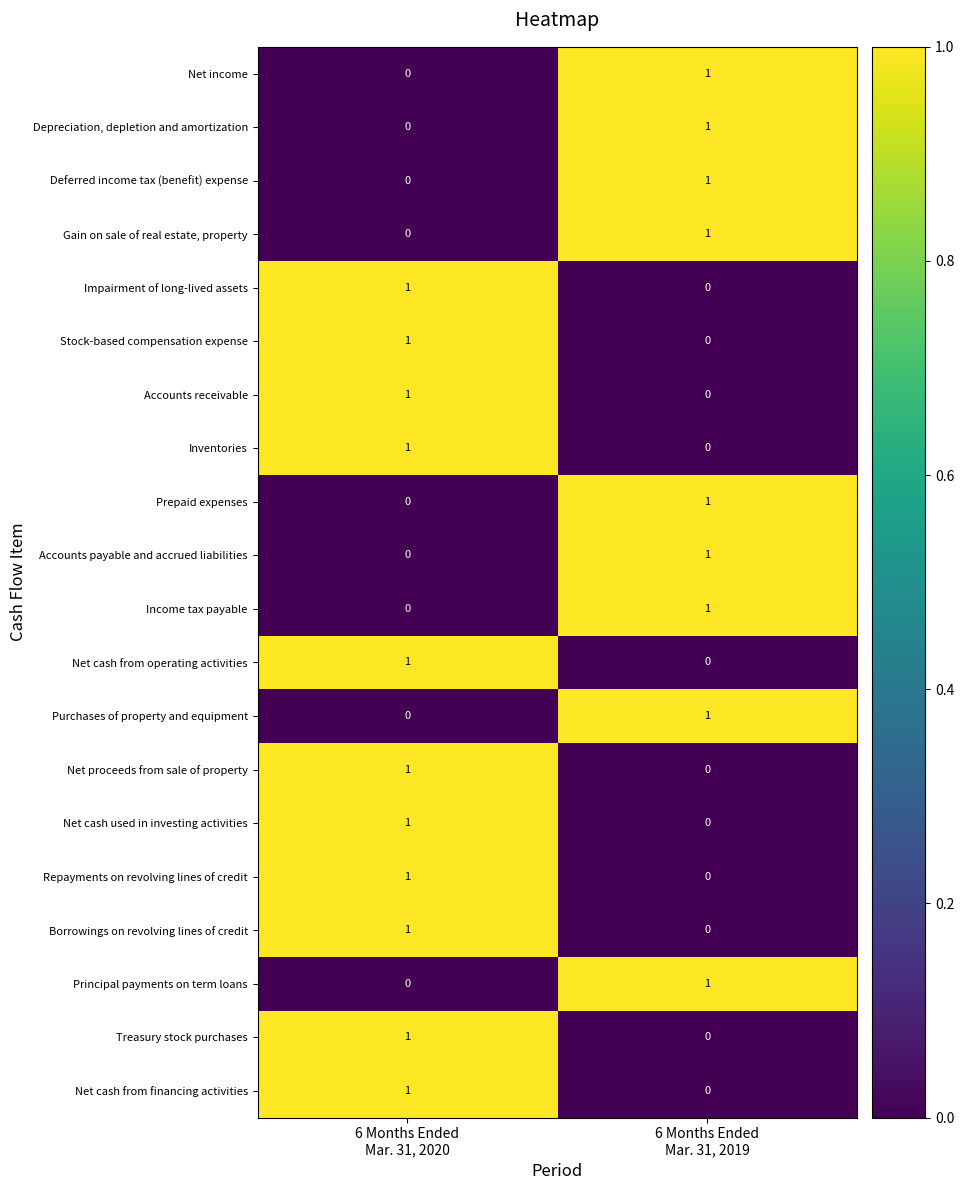

How many data points in Depreciation, depletion and amortization are less than 1?

1